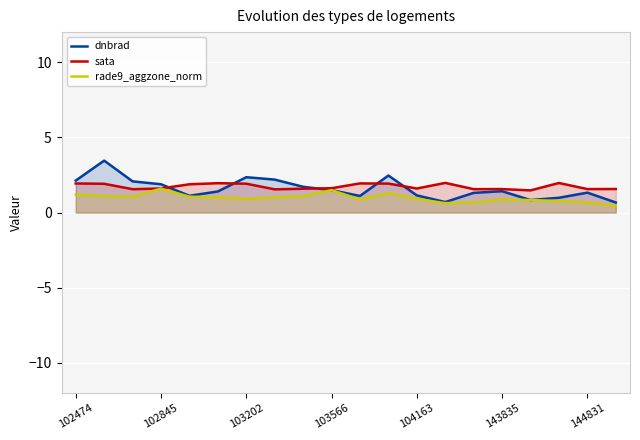

What is the greatest value displayed?

3.5